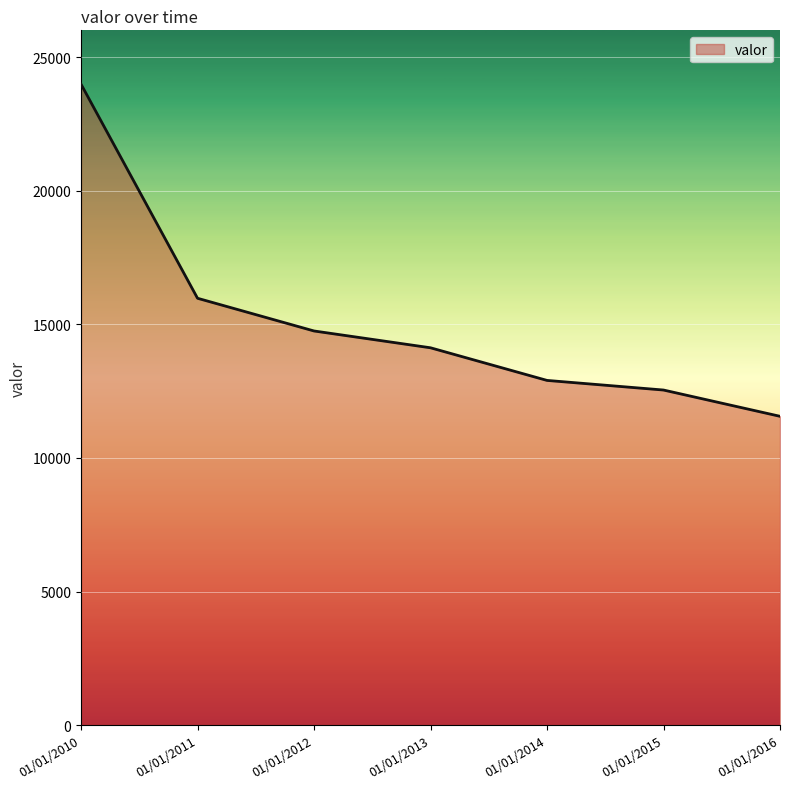

How many lines are shown in the chart?

1